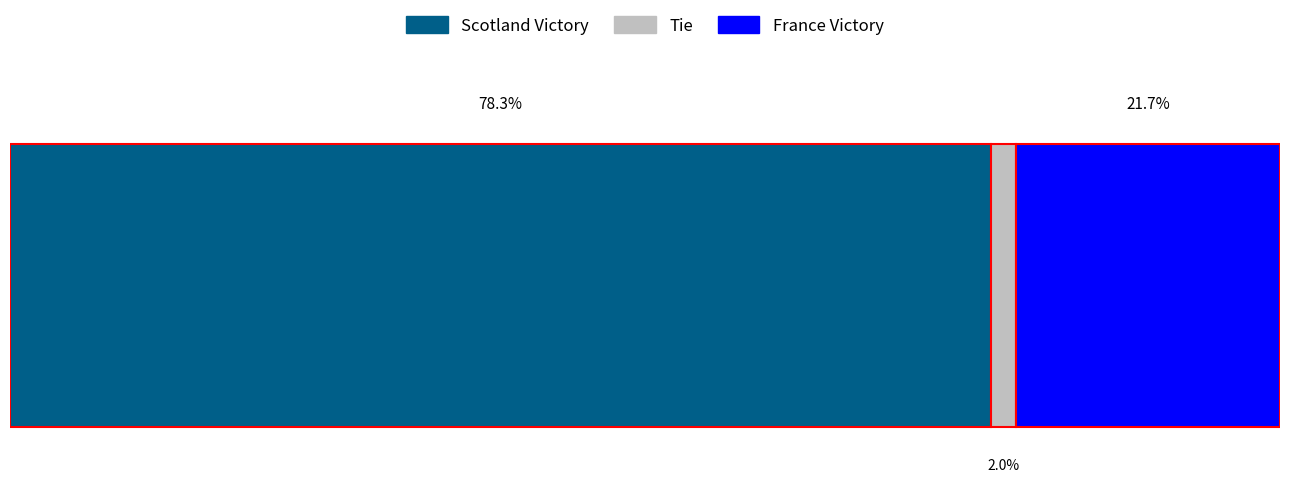

Are the bars horizontal?

Yes